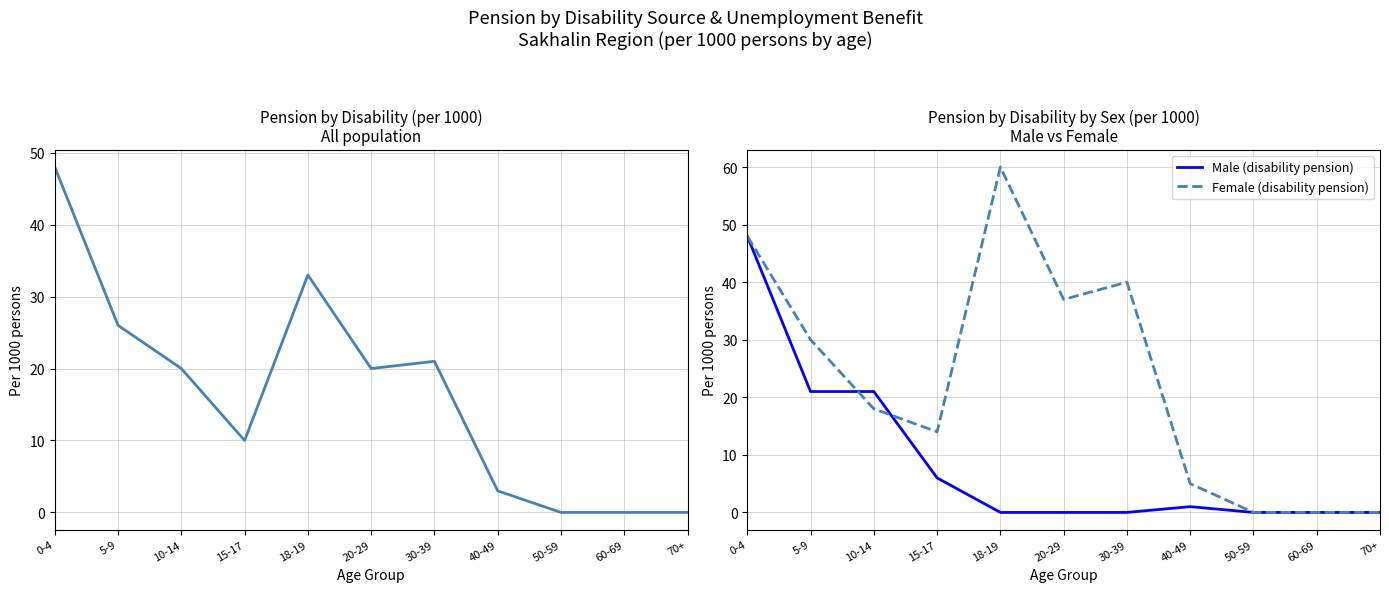

Rank the series by their maximum value, from highest to lowest.

Female (disability pension), Pension by disability (all), Male (disability pension)